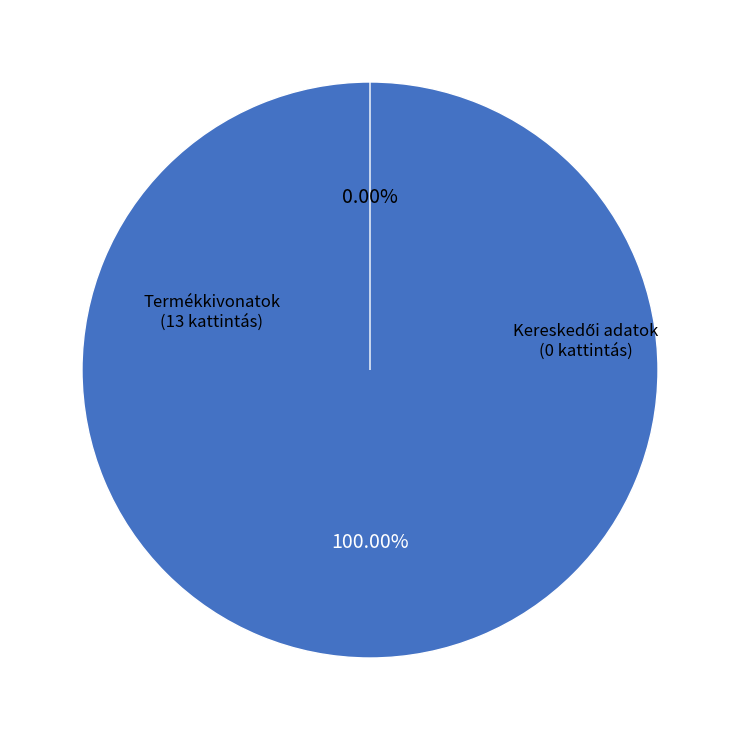

What is the change in value from Termékkivonatok to Kereskedői adatok?

-13